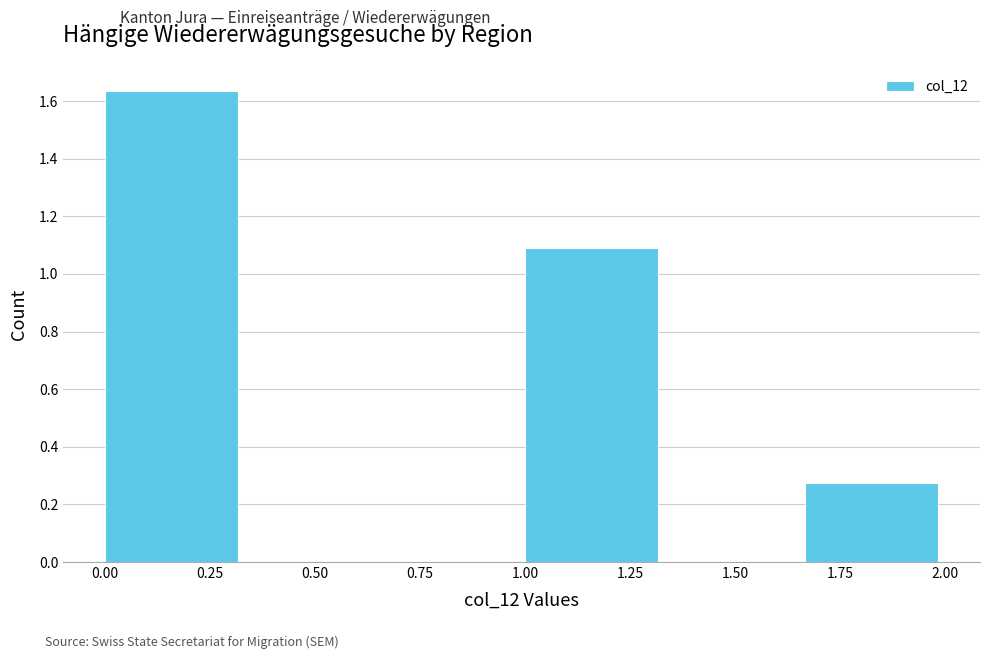

Reading left to right, list every bar in this chart as the range it spans on the x-axis followed by its height. Neither the bar edges nor the heights are printed on the chart, so give them approximately, as read against the axes.

0.00 to 0.35: 1.64
0.35 to 0.65: 0
0.65 to 1.00: 0
1.00 to 1.35: 1.10
1.35 to 1.65: 0
1.65 to 2.00: 0.28